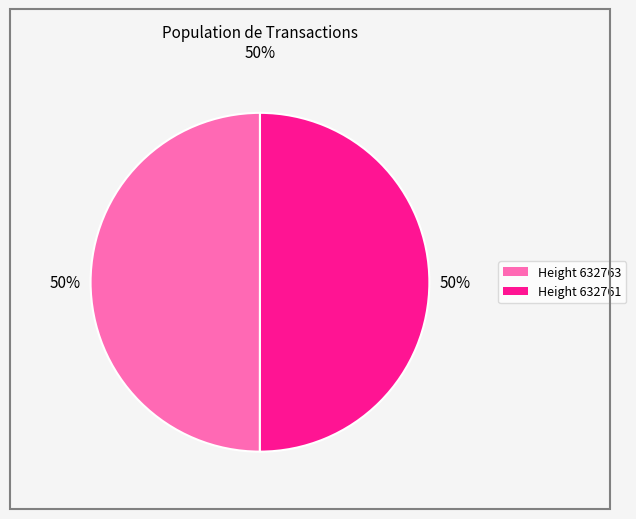

How many segments does this pie chart have?

2